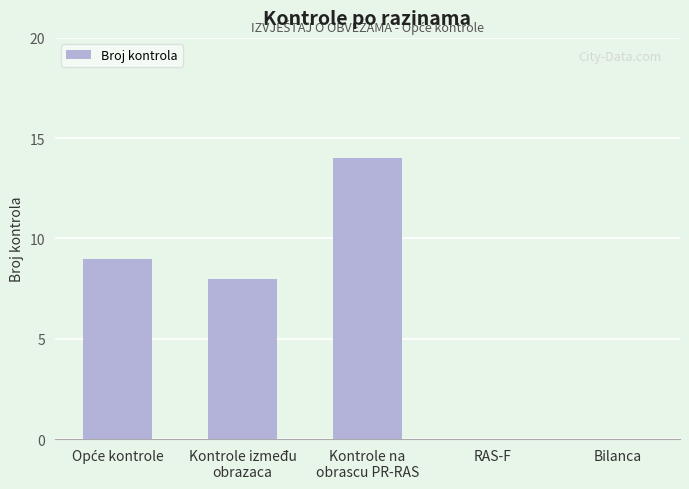

How many distinct data groups are displayed?

1